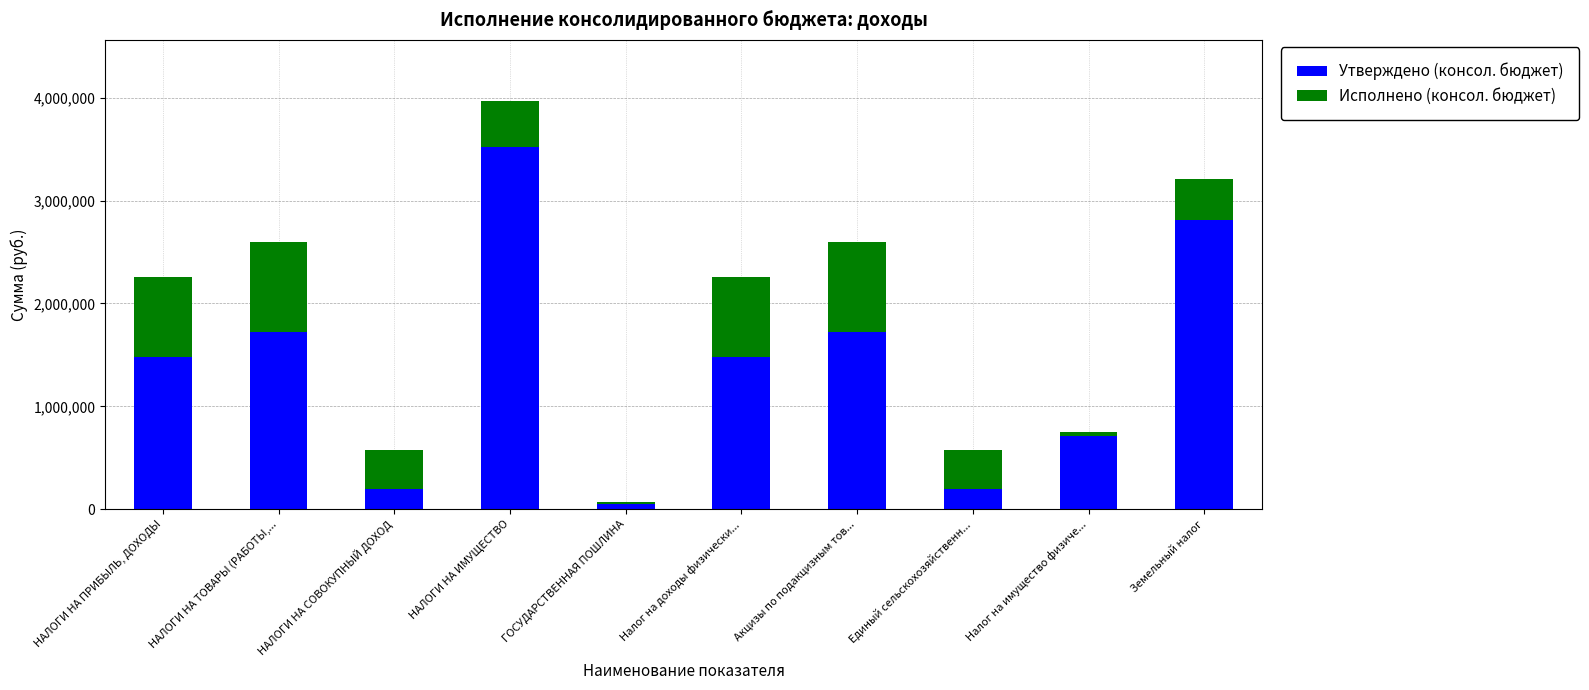

What value does the Утверждено (консол. бюджет) series have at Единый сельскохозяйственн...?

200000.0